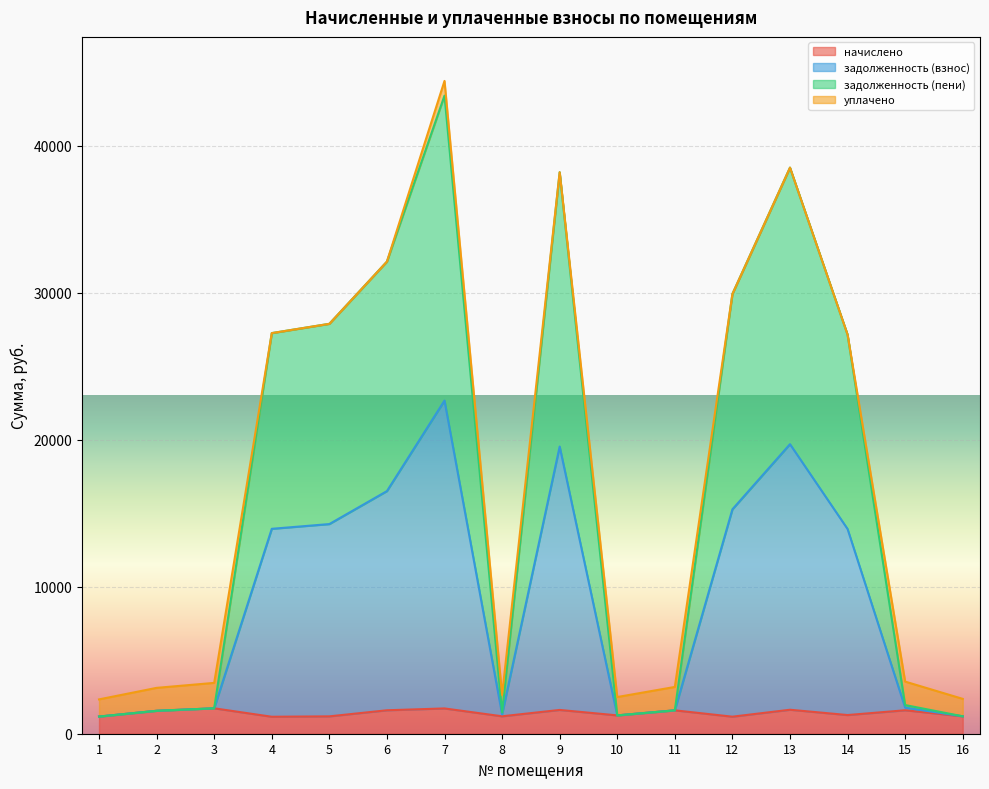

What is the total value across all series at 4?

27244.6